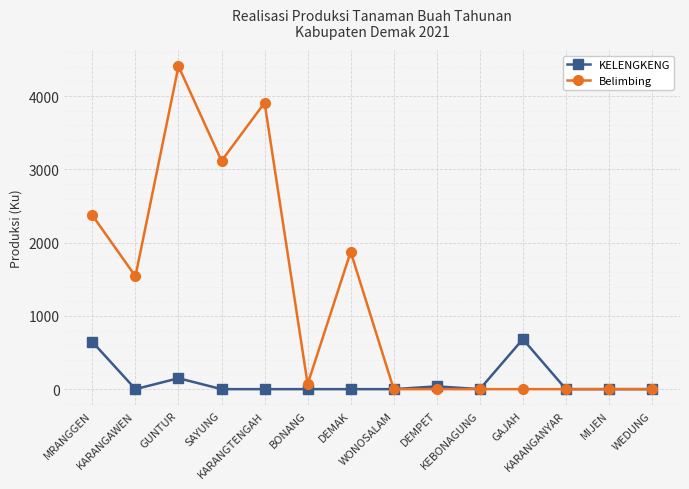

What is the difference between the maximum and minimum values in the KELENGKENG series?

682